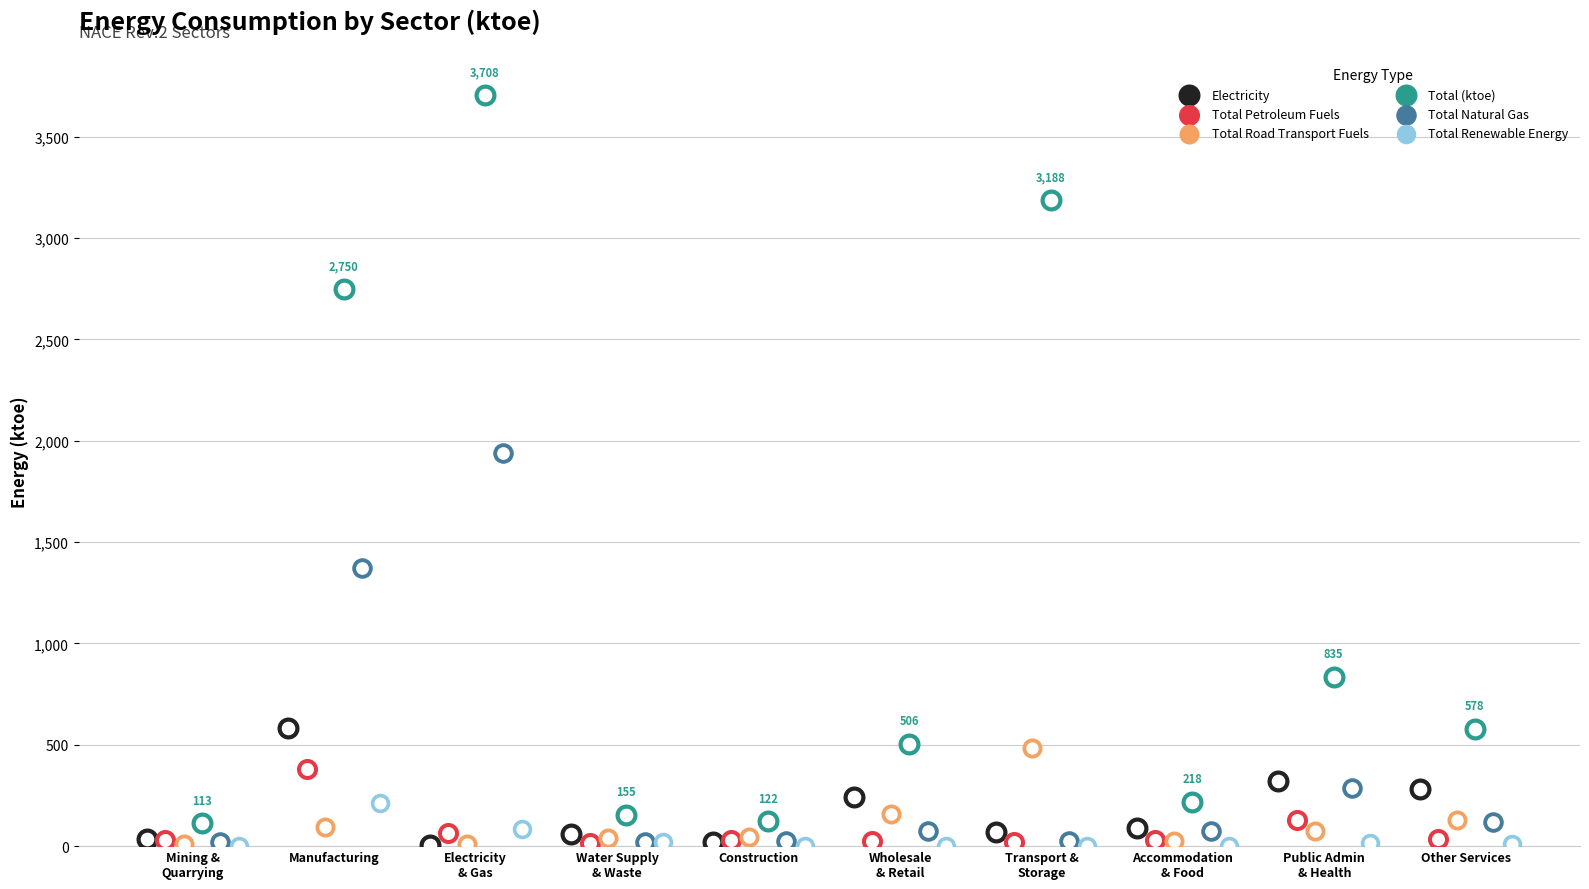

Which series reaches the maximum Y coordinate?

Total (ktoe)